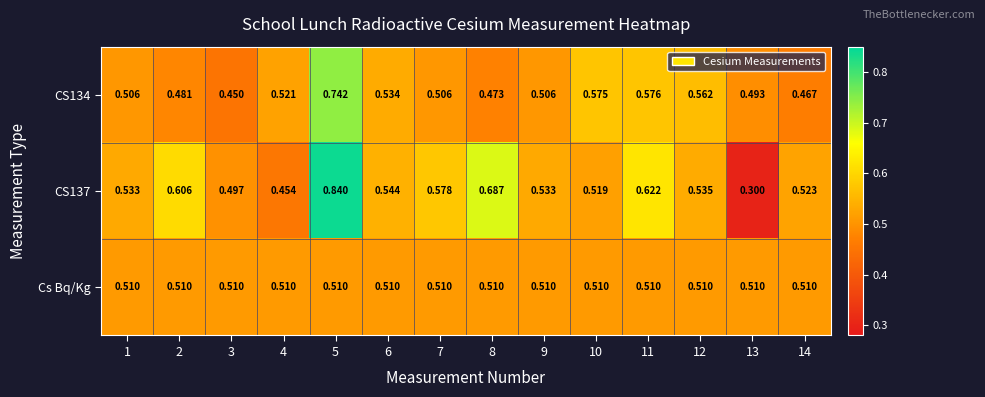

Is the value of Cs Bq/Kg at 6 greater than the value of CS137 at 6?

No